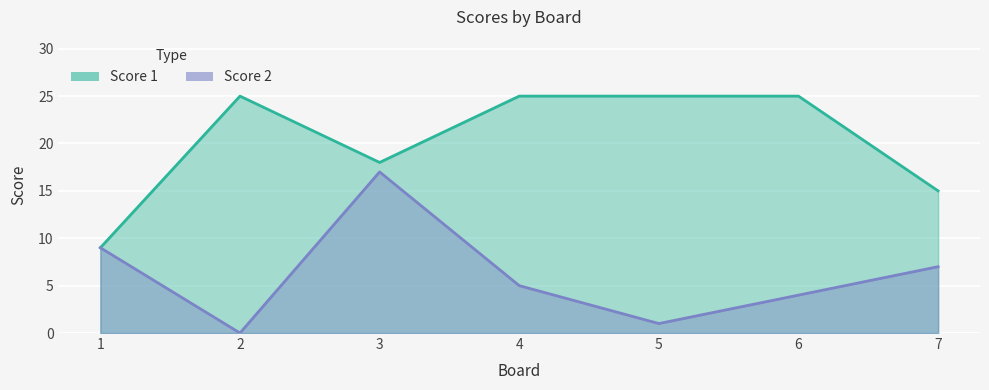

Rank the series by their average value, from highest to lowest.

Score 1, Score 2